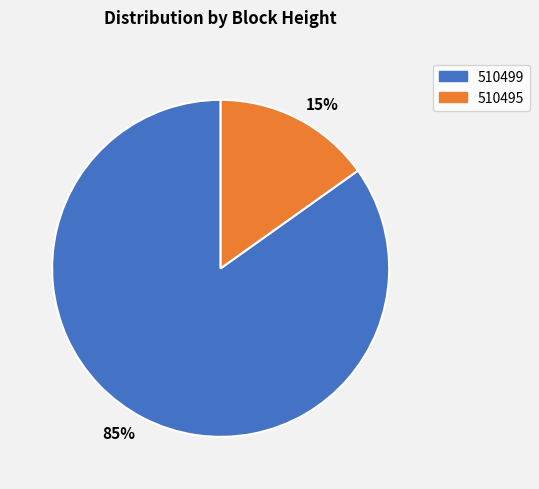

Which has a higher value, 510495 or 510499?

510499